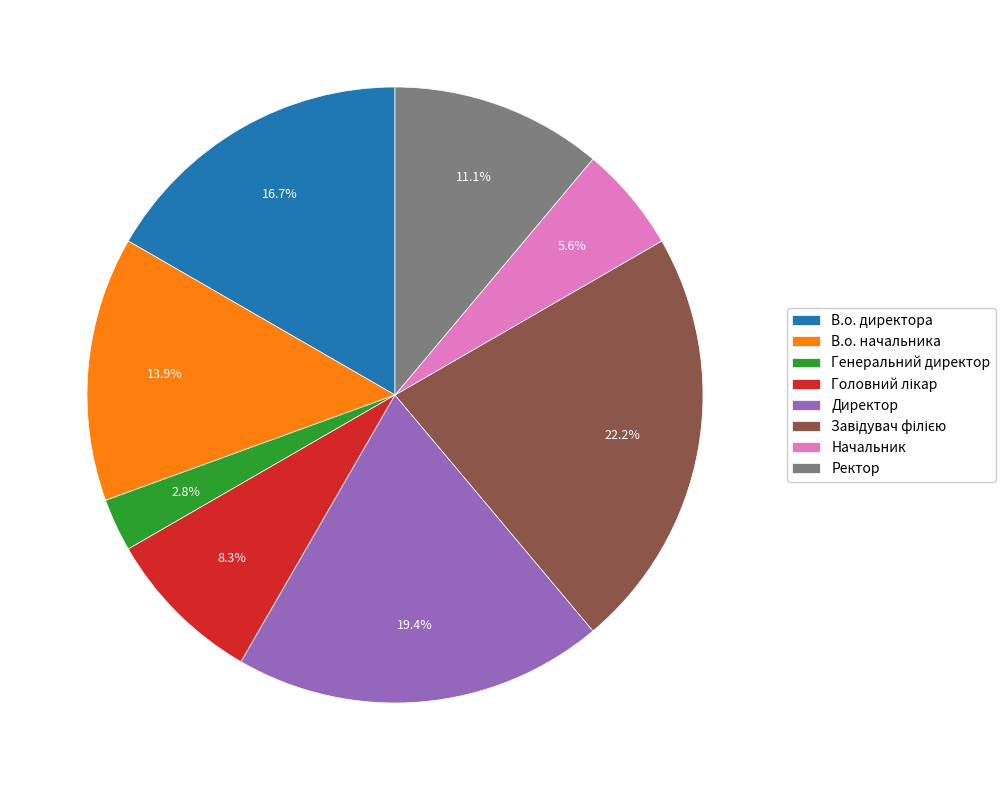

To the nearest percent, what is the combined percentage of Начальник and Директор?

25%